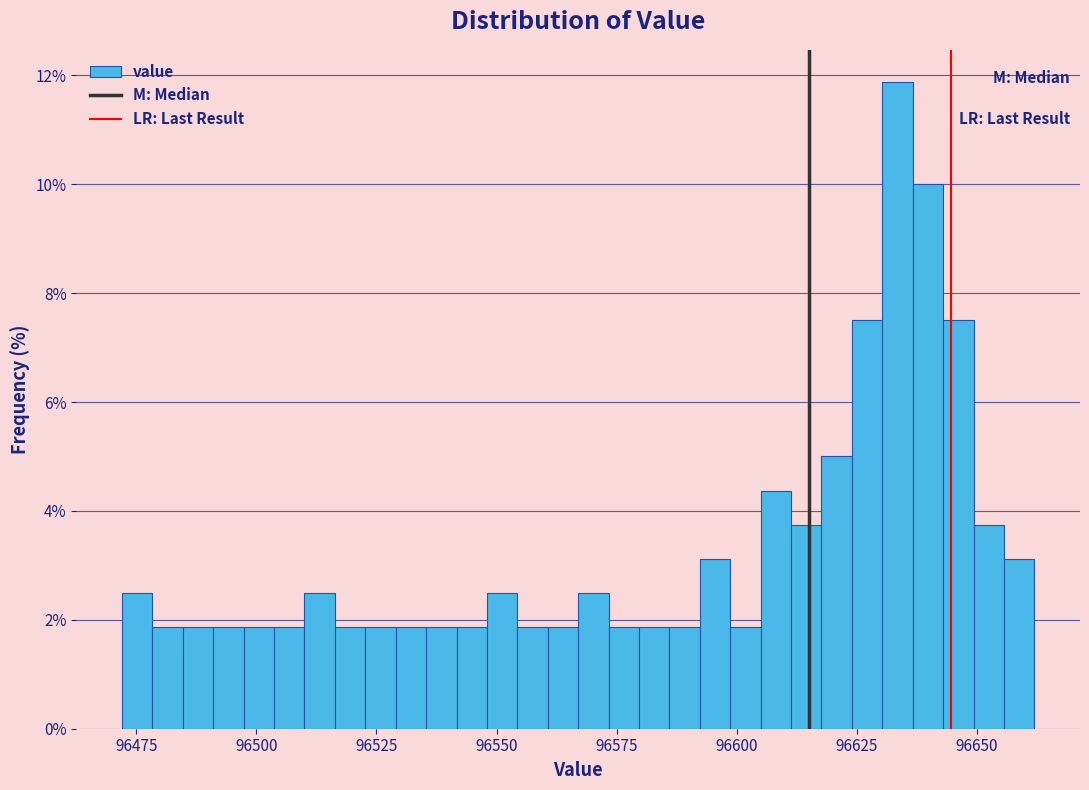

Around what value on the x-axis is the tallest bar? Give the approximate position of its centre, as read against the axis.

96635